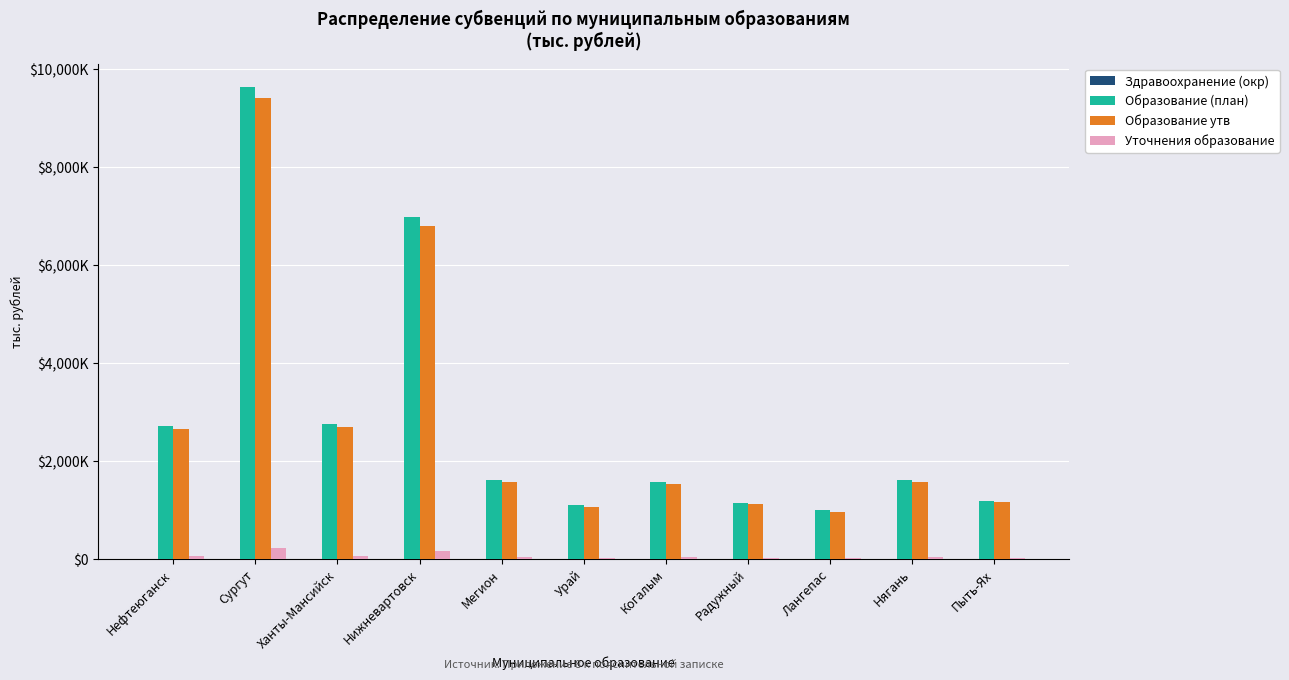

Are the bars grouped side by side (vs. stacked)?

Yes